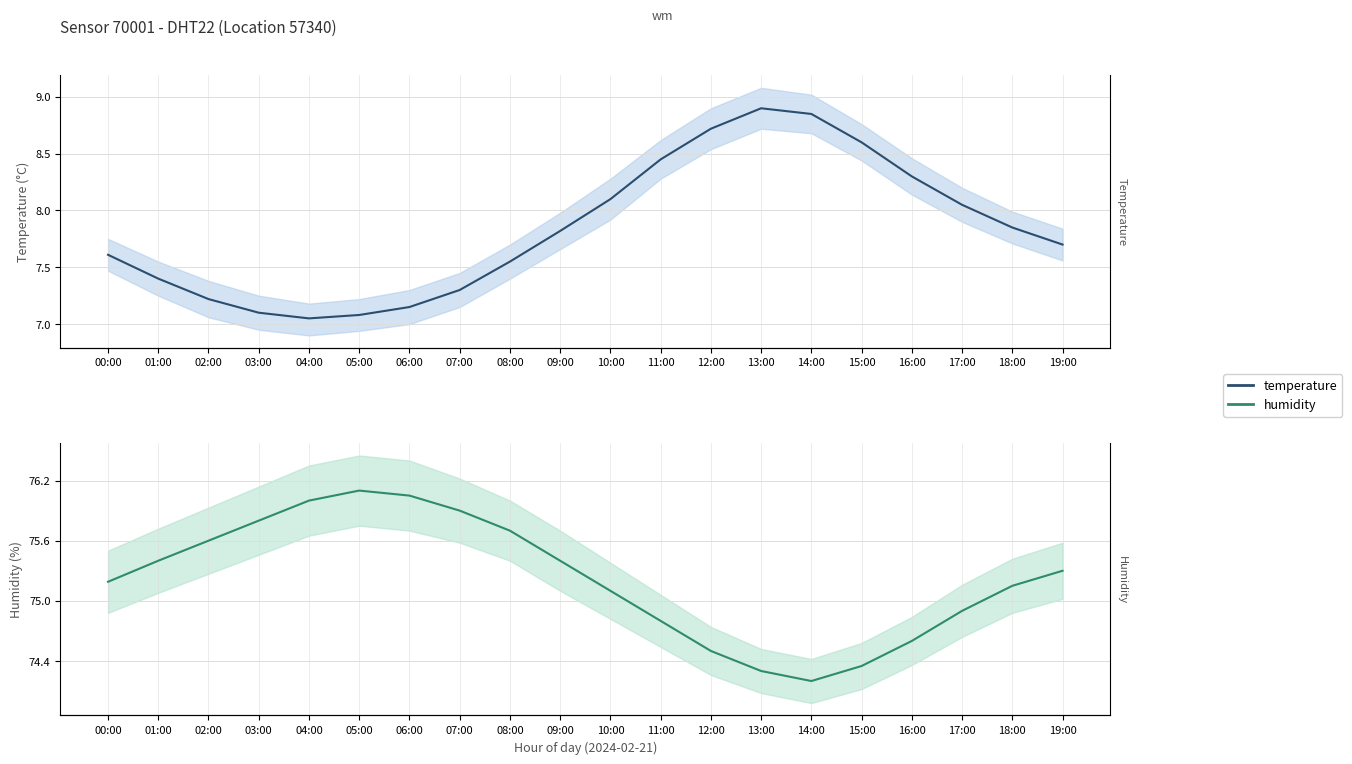

Is it true that humidity equals 121.7 at 15:00?

False